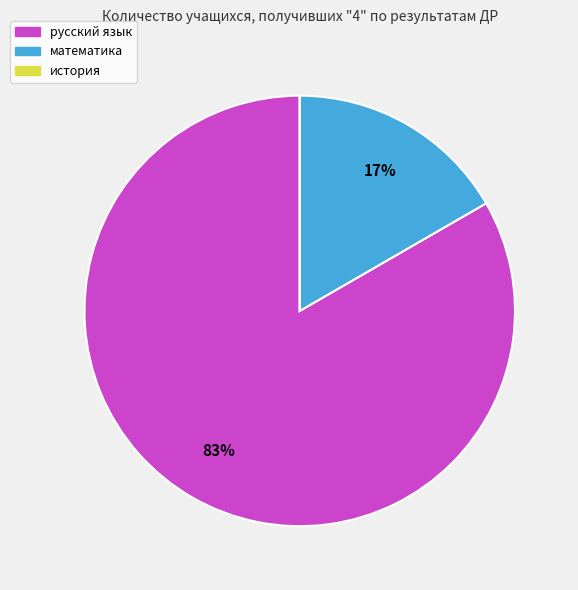

To the nearest percent, what is the average slice percentage?

33%